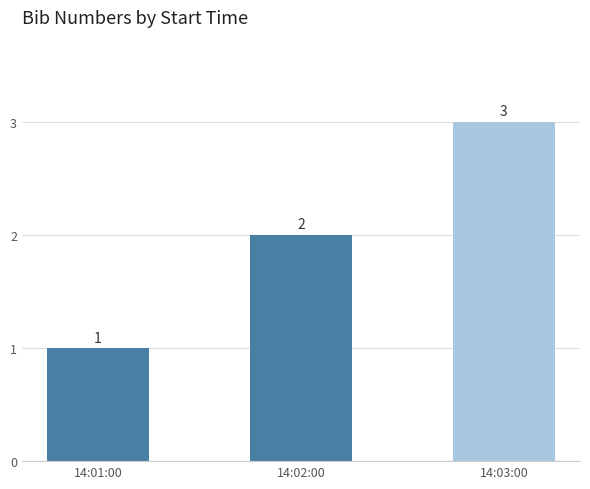

What is the change in value from 14:01:00 to 14:03:00?

+2